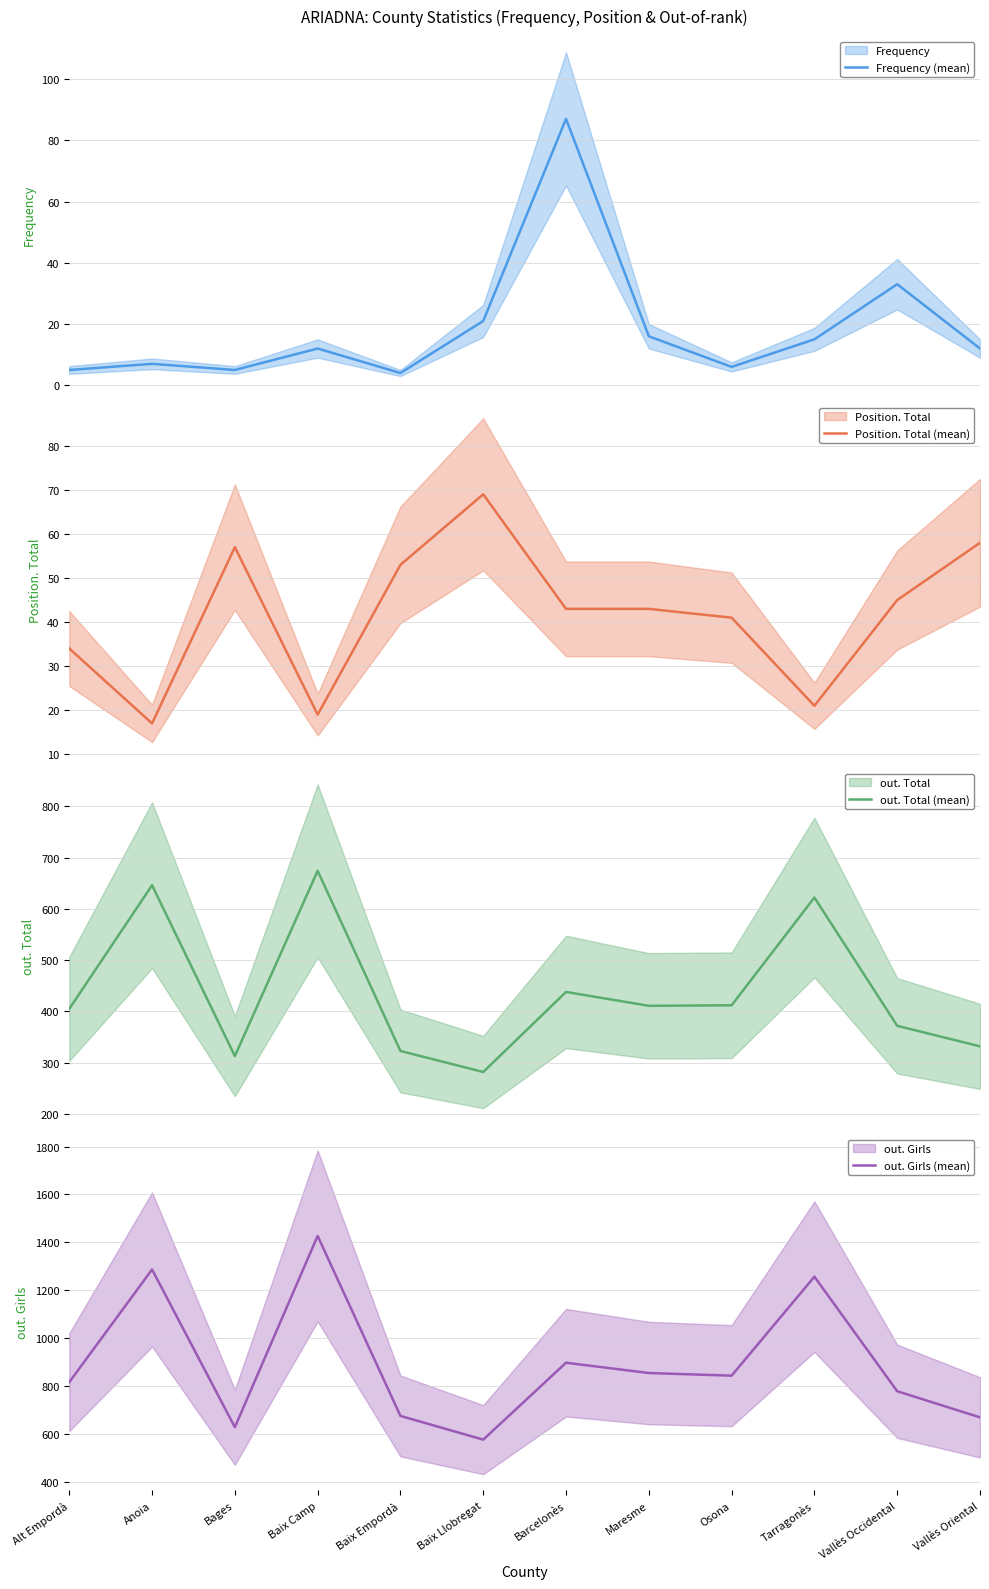

Where is Position. Total (mean) nearest to the value 43?

Barcelonès